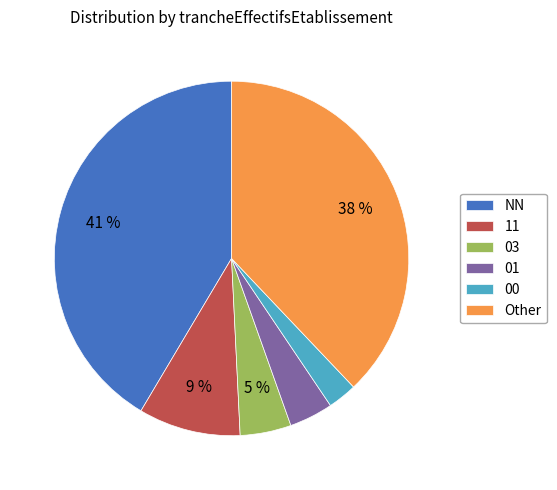

Which has a higher value, 00 or NN?

NN